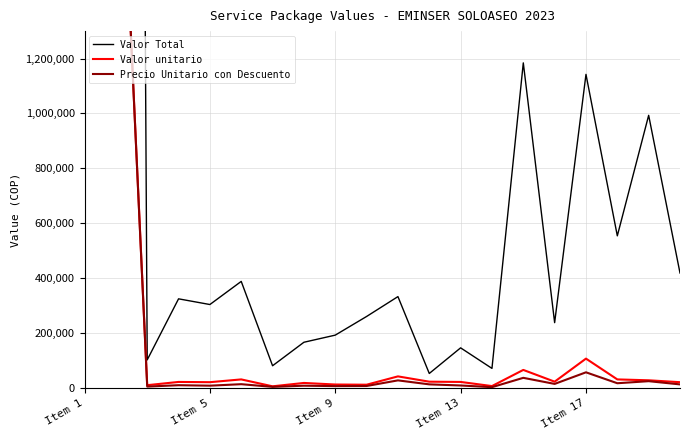

The Valor Total series shows 993269.2 at 18. True or false?

True